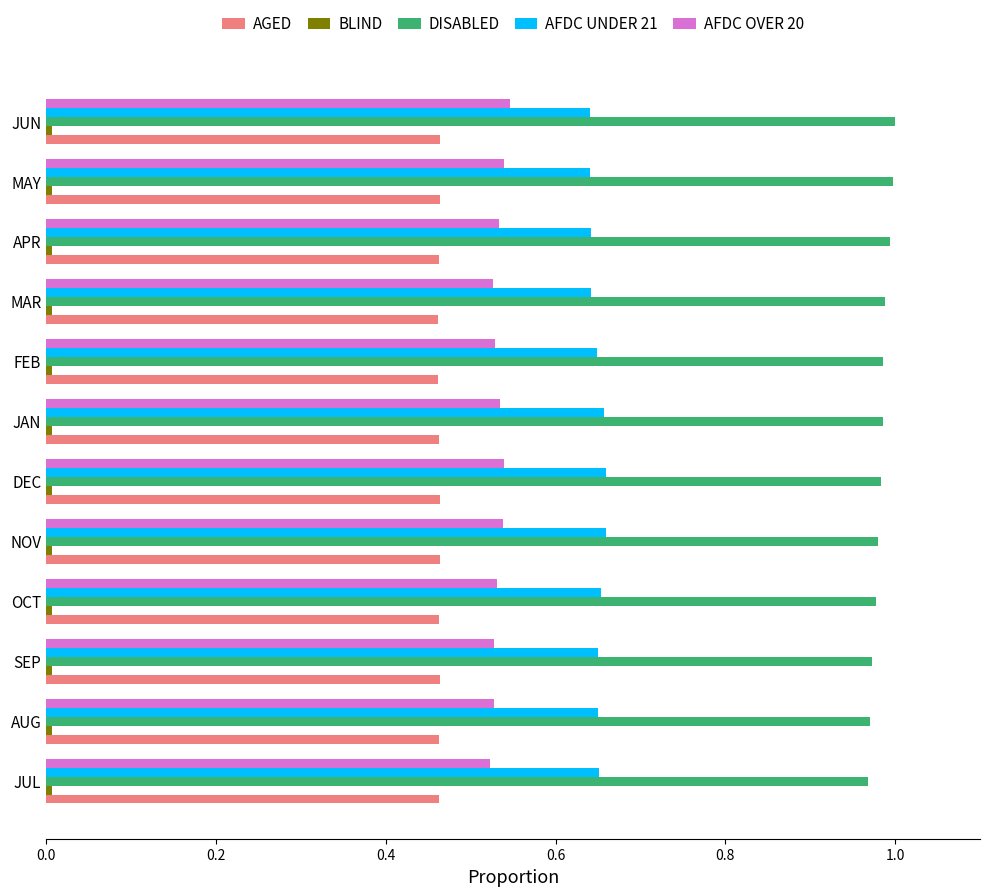

Is it true that AFDC UNDER 21 equals 0.3 at DEC?

False